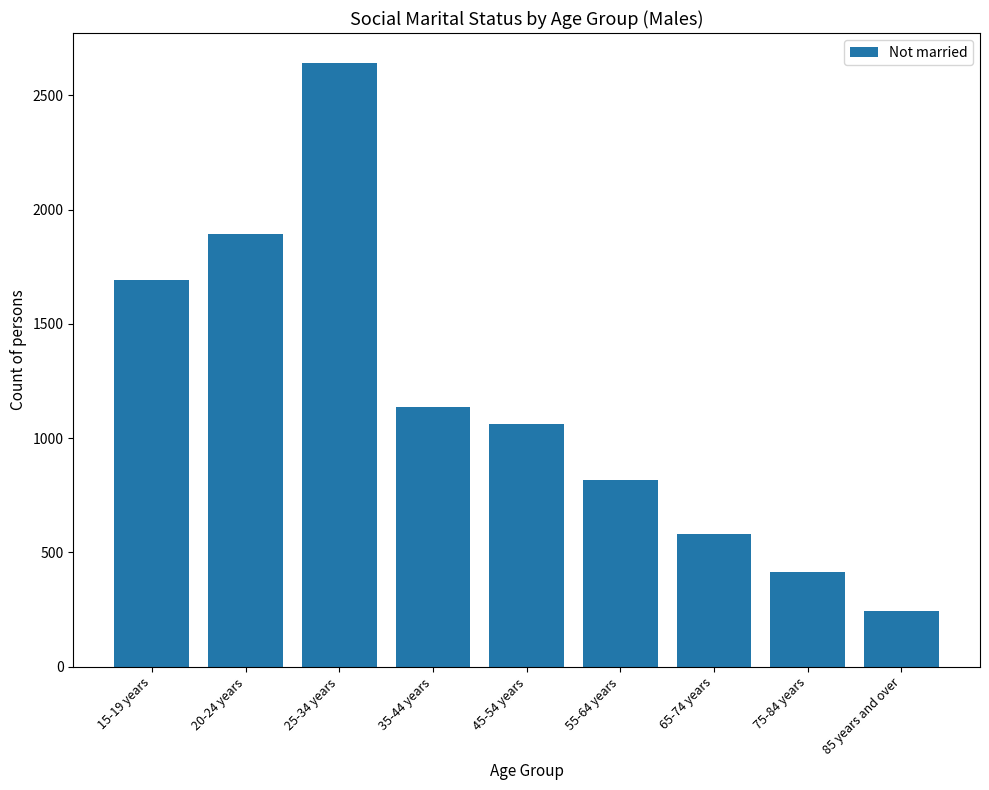

What is the smallest value displayed?

244